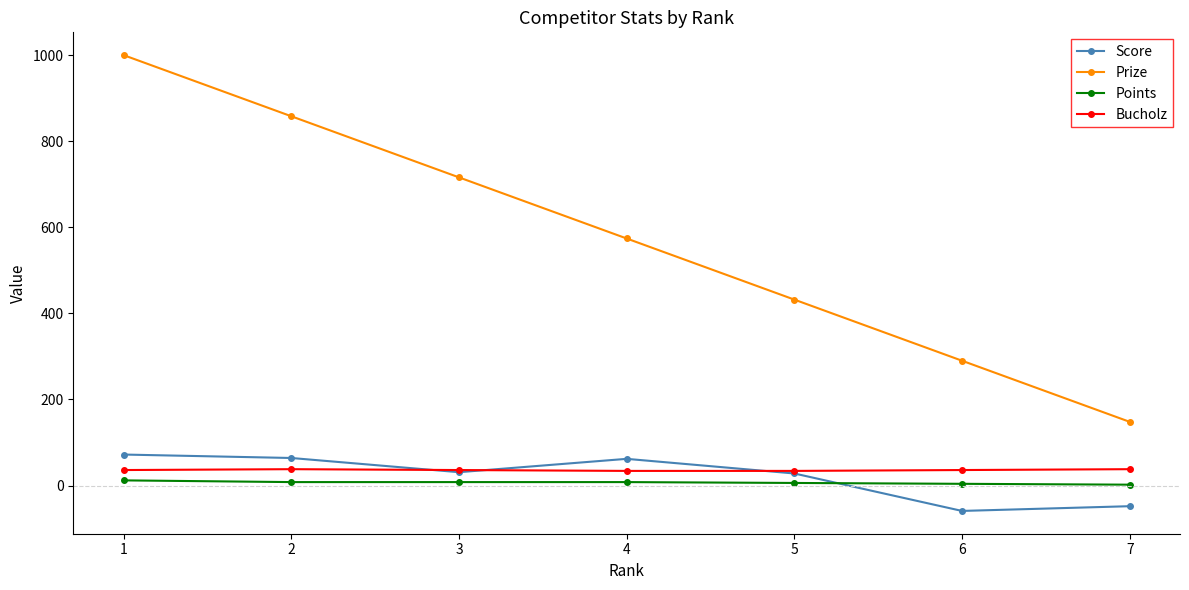

At how many categories does at least one series exceed 782?

2